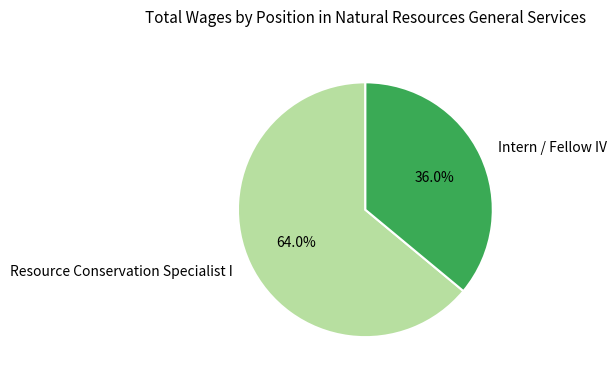

What is the ratio of the value at Intern / Fellow IV to the value at Resource Conservation Specialist I?

0.6